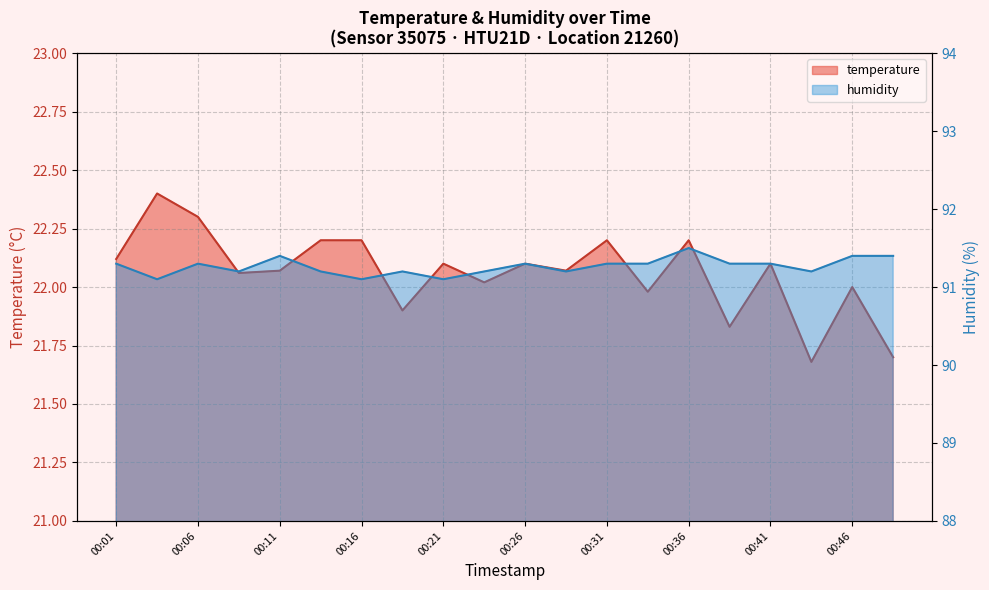

What is the value of the 15th point from the left?

91.5